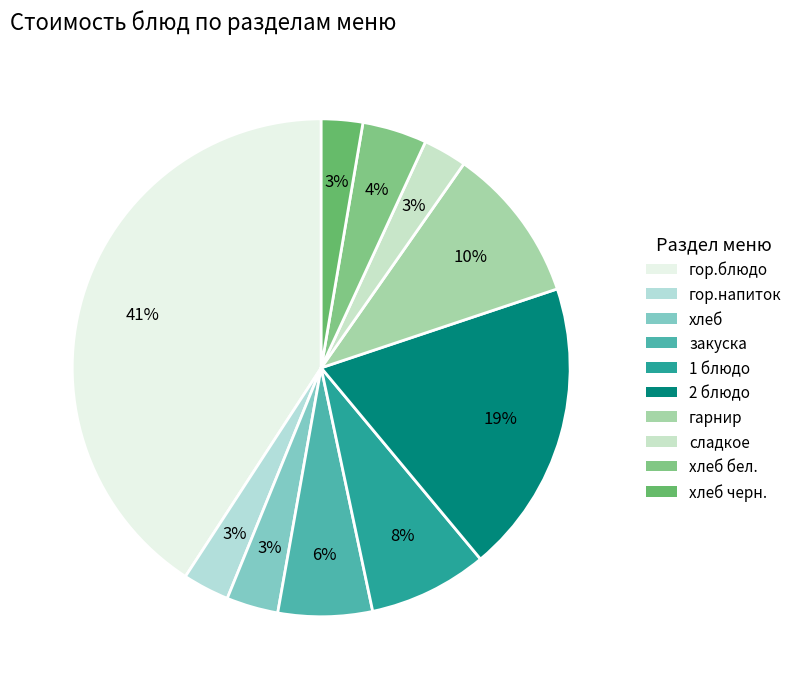

To the nearest percent, what portion does хлеб бел. represent?

4%